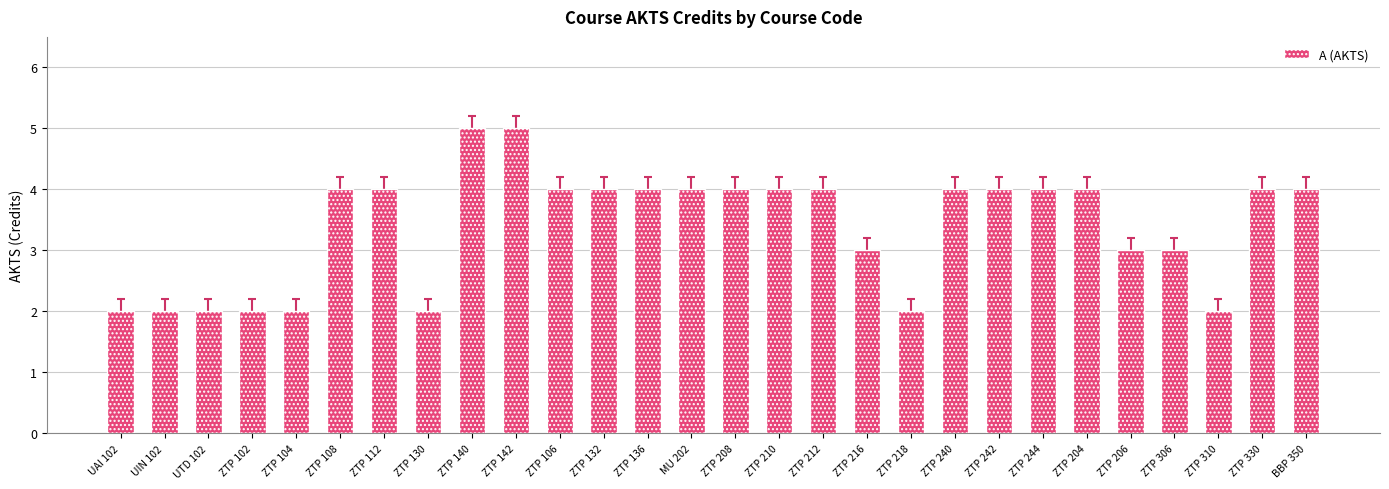

How many series are shown in this chart?

1